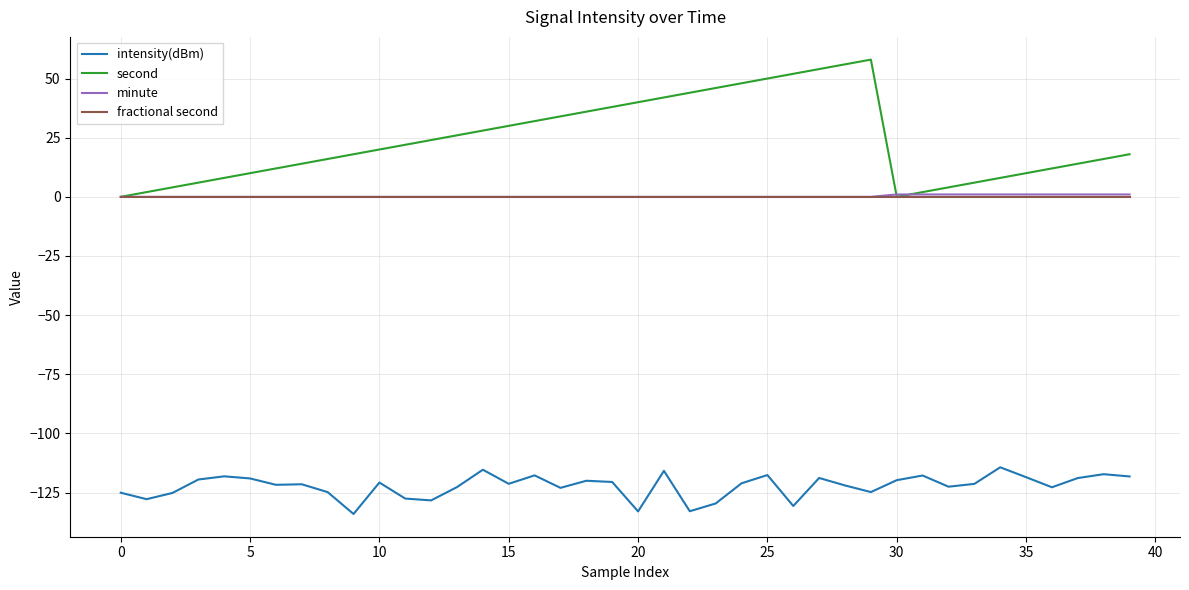

What are all the series names shown in the legend?

intensity(dBm), second, minute, fractional second